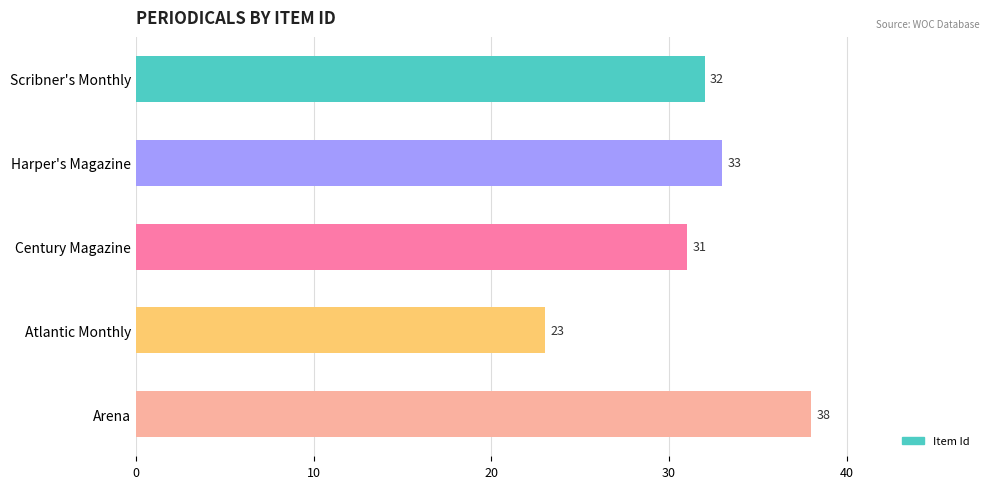

What is the change in value from Harper's Magazine to Arena?

+5